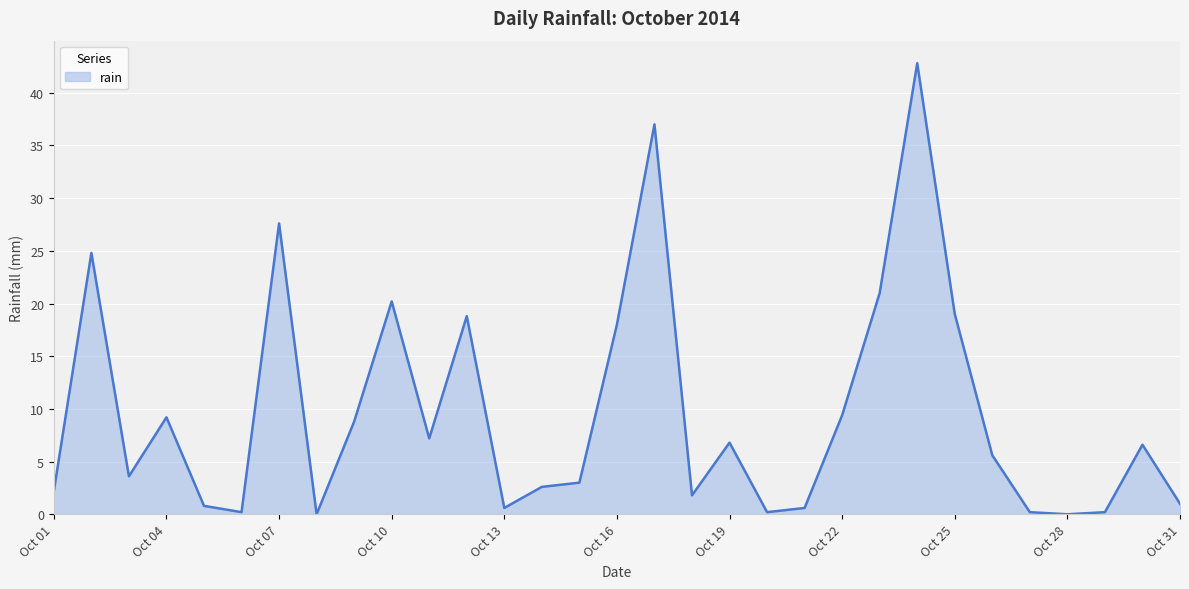

What is the difference between the maximum and minimum values?

42.8